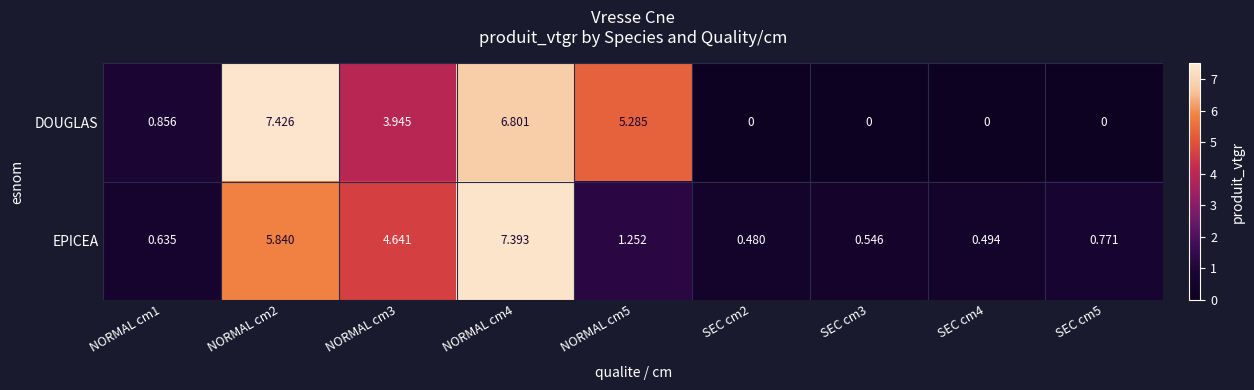

Which label corresponds to the largest value in the chart?

NORMAL cm2